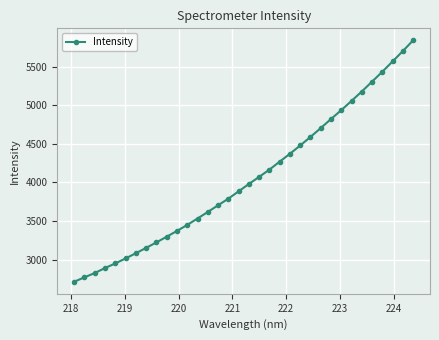

True or false: there are more than 2 points higher than both neighbors.

False